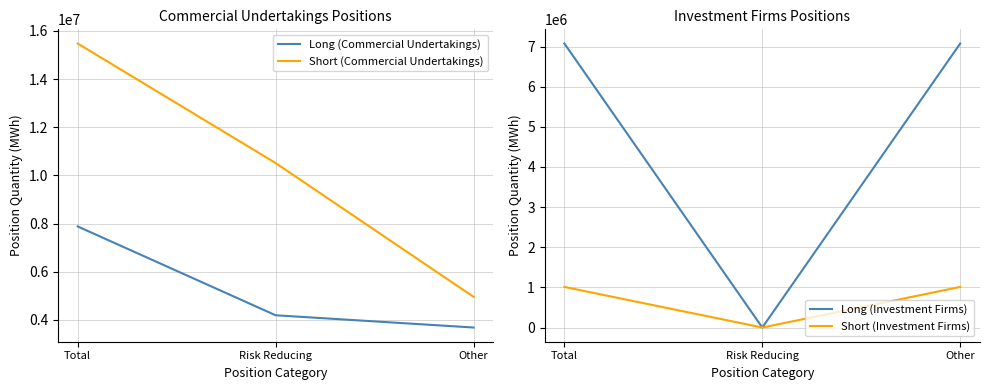

Which series has the largest total across all categories?

Short (Commercial Undertakings)